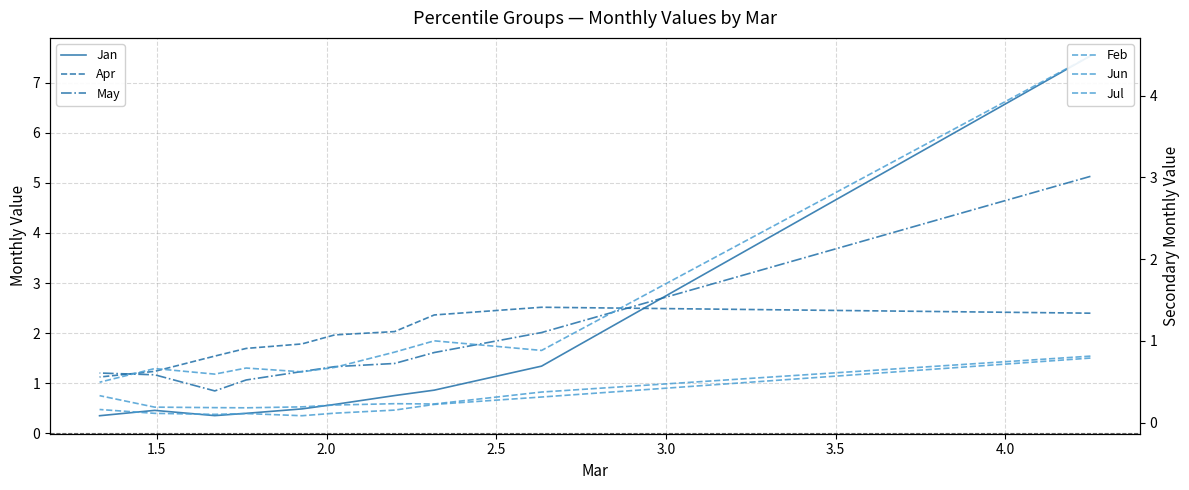

True or false: May and Jul cross at least once.

False